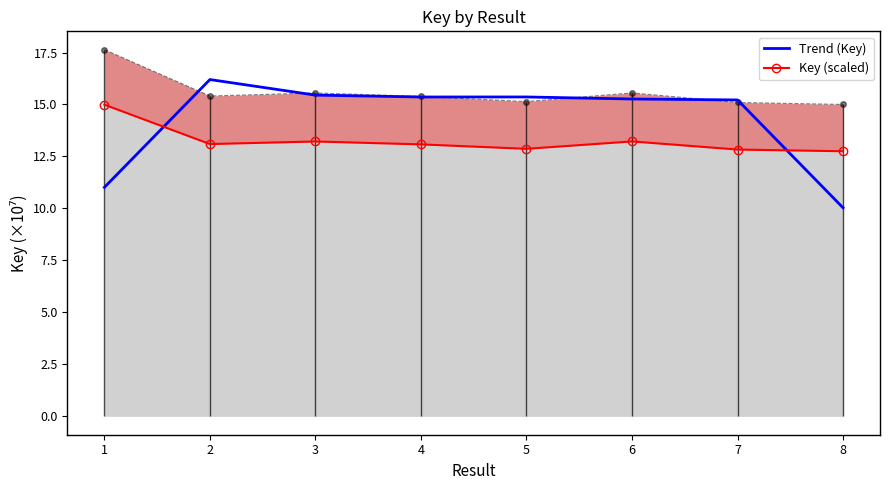

Where do Key (scaled) and Trend (Key) first cross each other?

1 and 2